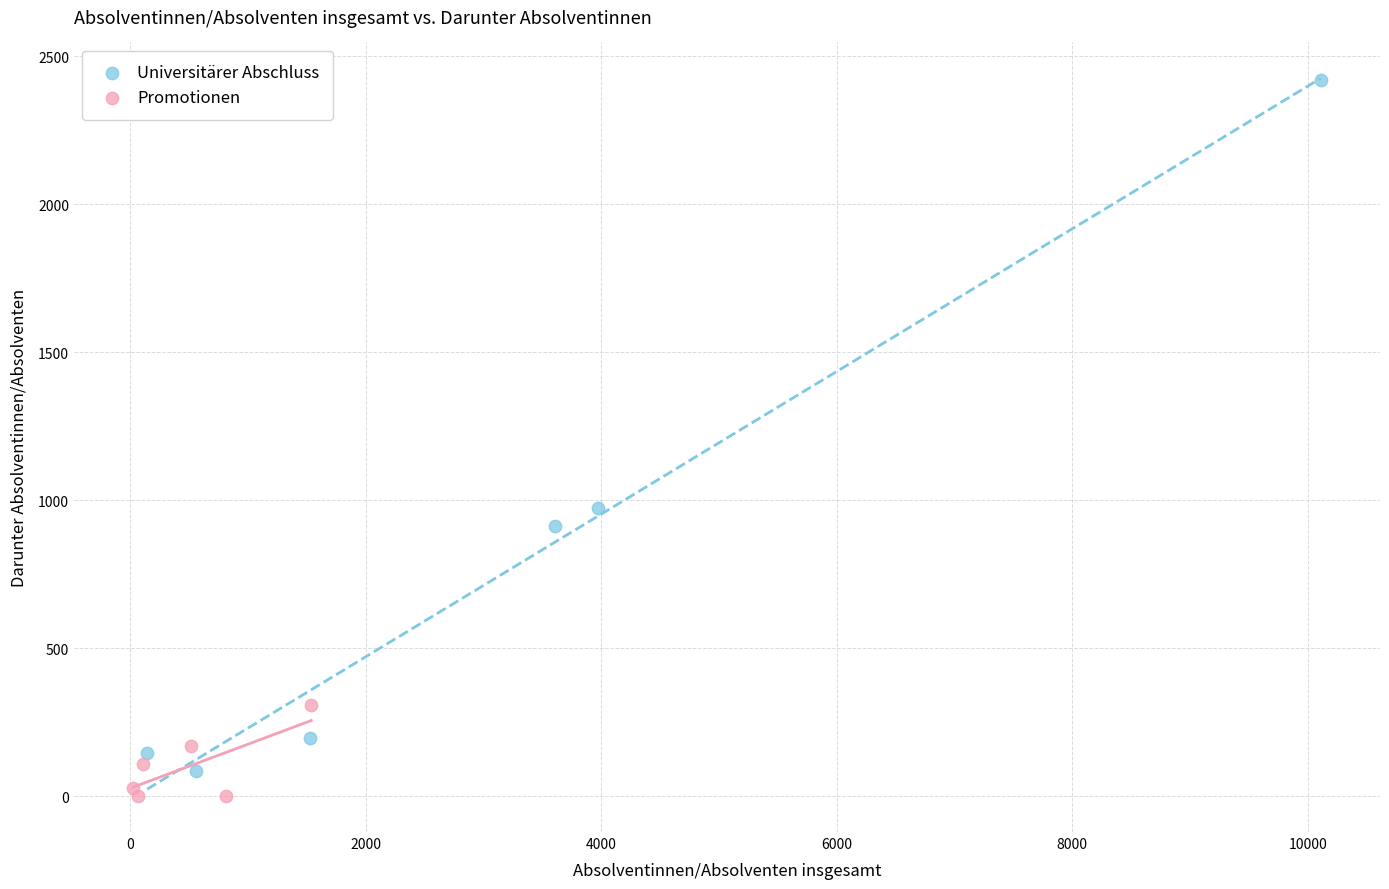

Which series has the largest Y range (max minus min)?

Universitärer Abschluss